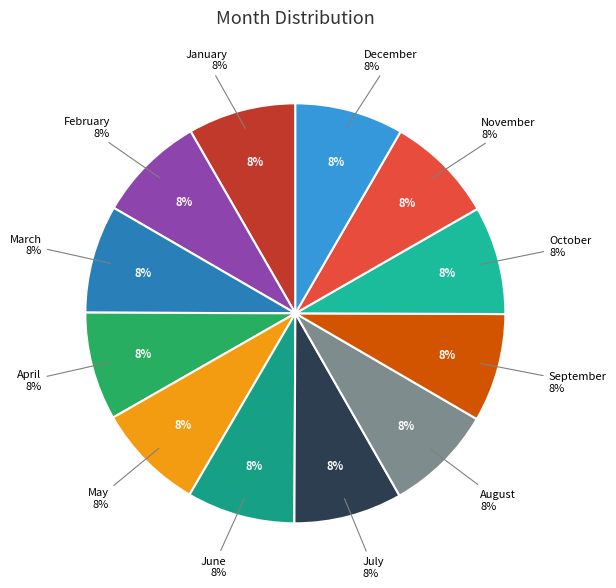

Does any single category account for the majority?

No